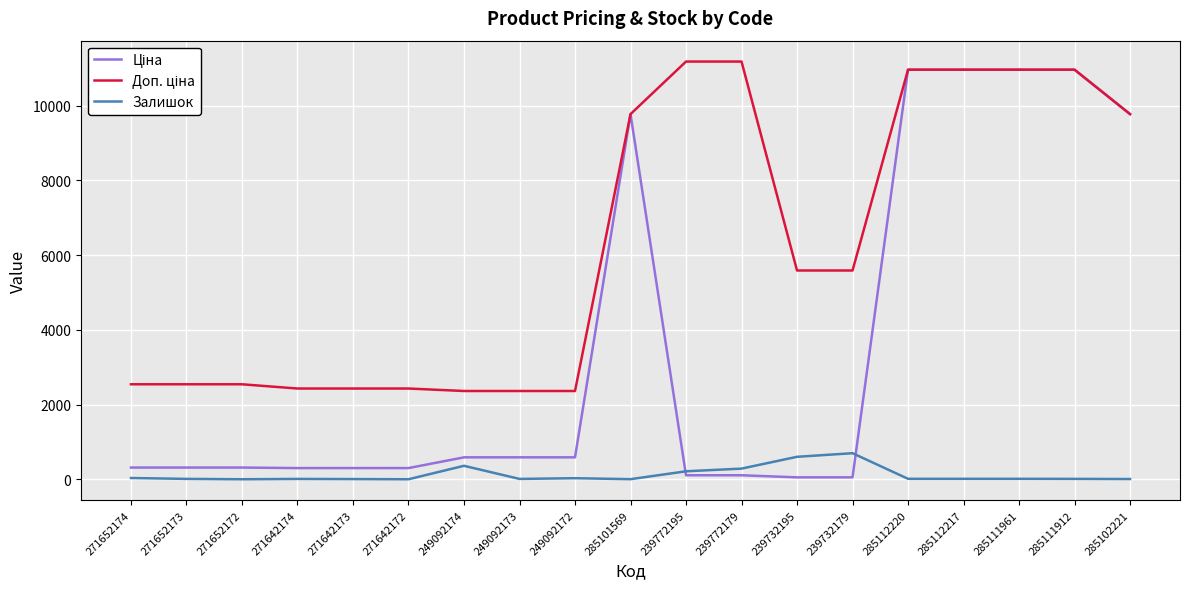

The Залишок series shows 38.0 at 271652174. True or false?

True